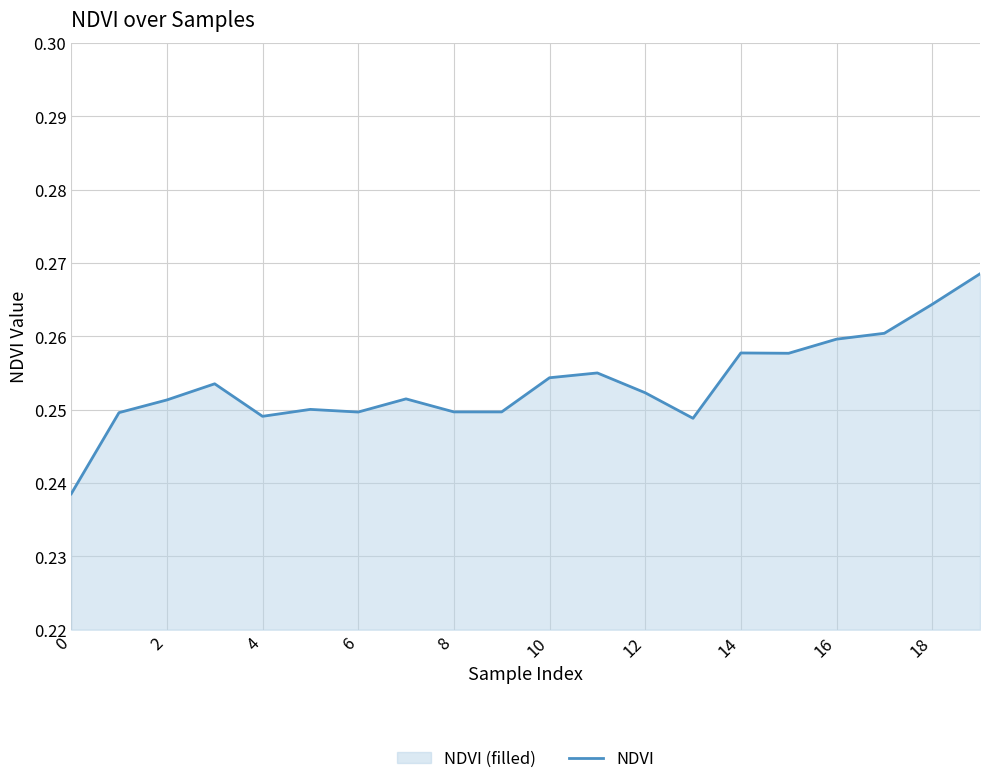

Which has a higher value, 16 or 6?

16